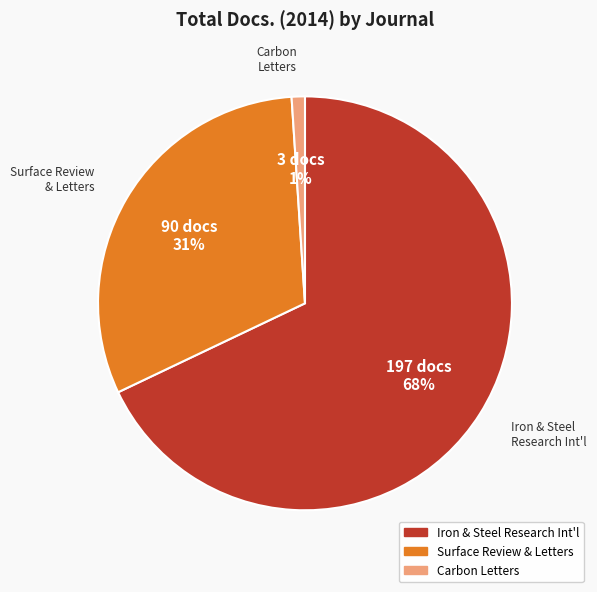

Does any single category account for the majority?

Yes